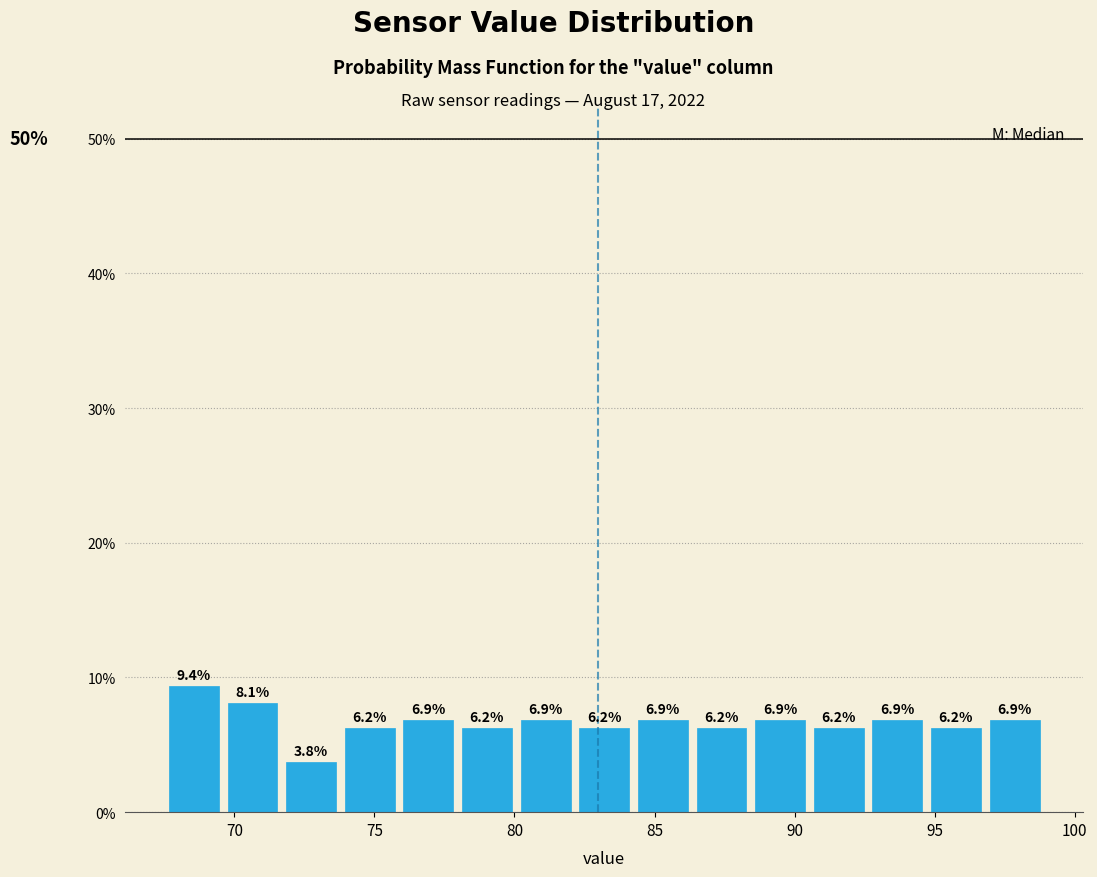

Over which range of the x-axis is the bar tallest?

67.5 to 69.5